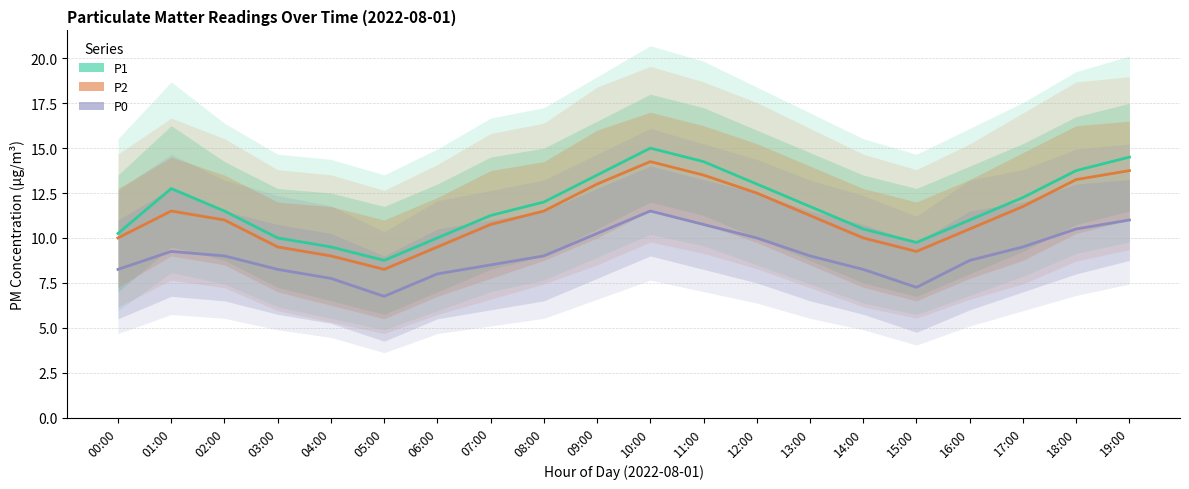

How many series are shown in this chart?

3